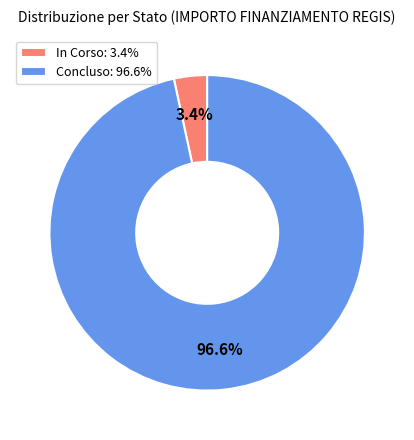

What is the total percentage of In Corso: 3.4% and Concluso: 96.6%?

100.0%